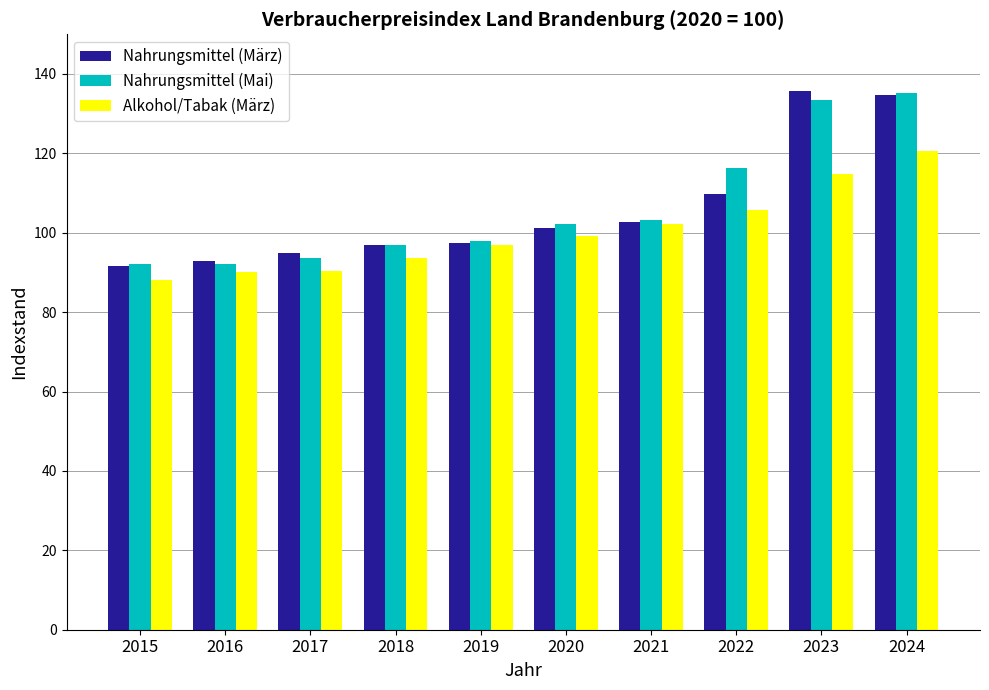

Between 2017 and 2021, which series saw the biggest shift?

Alkohol/Tabak (März)